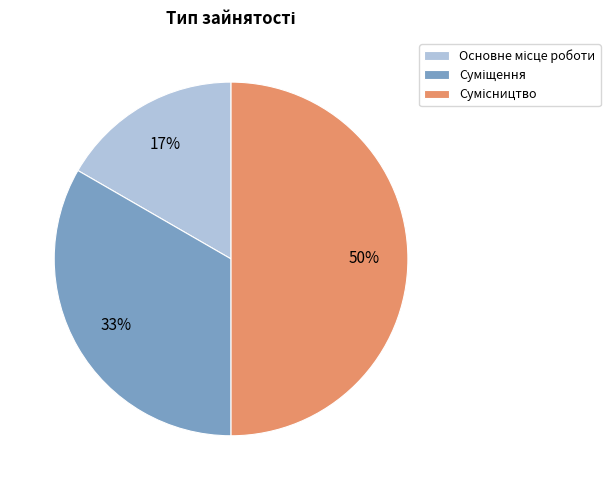

To the nearest percent, what is the difference between the largest and smallest slice percentages?

33%